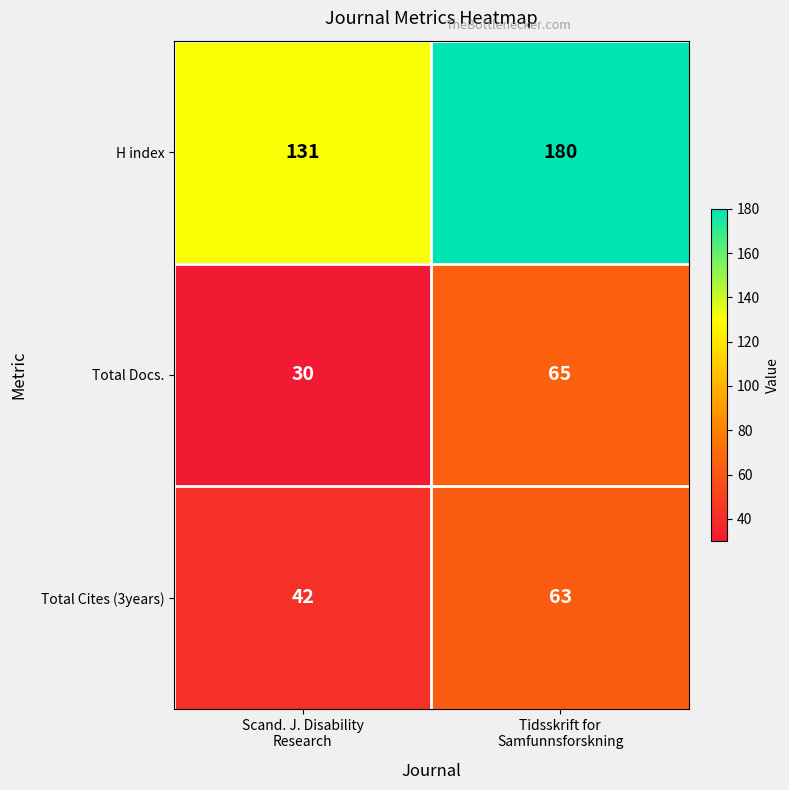

Which series has the largest total across all categories?

H index